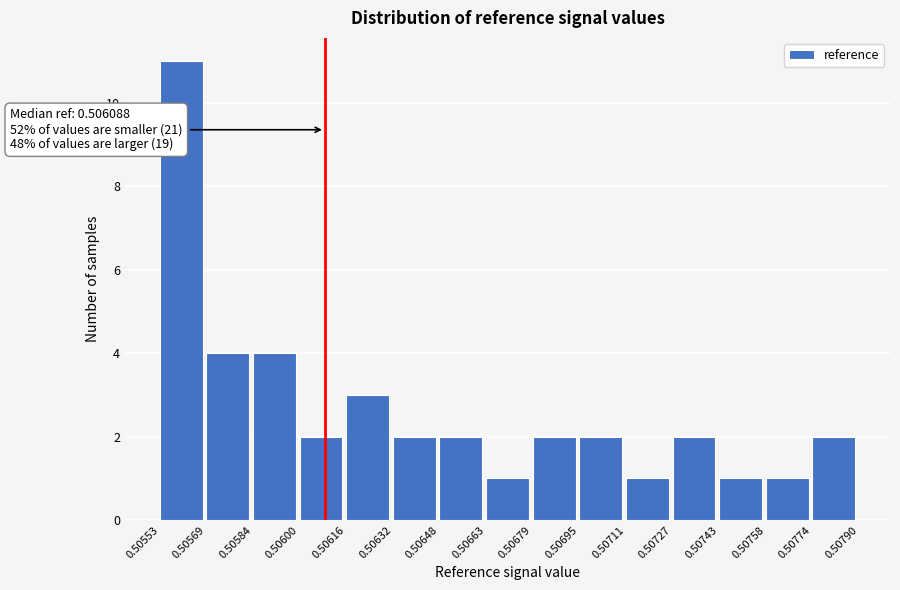

Which range on the x-axis has the tallest bar?

0.50553 to 0.50569